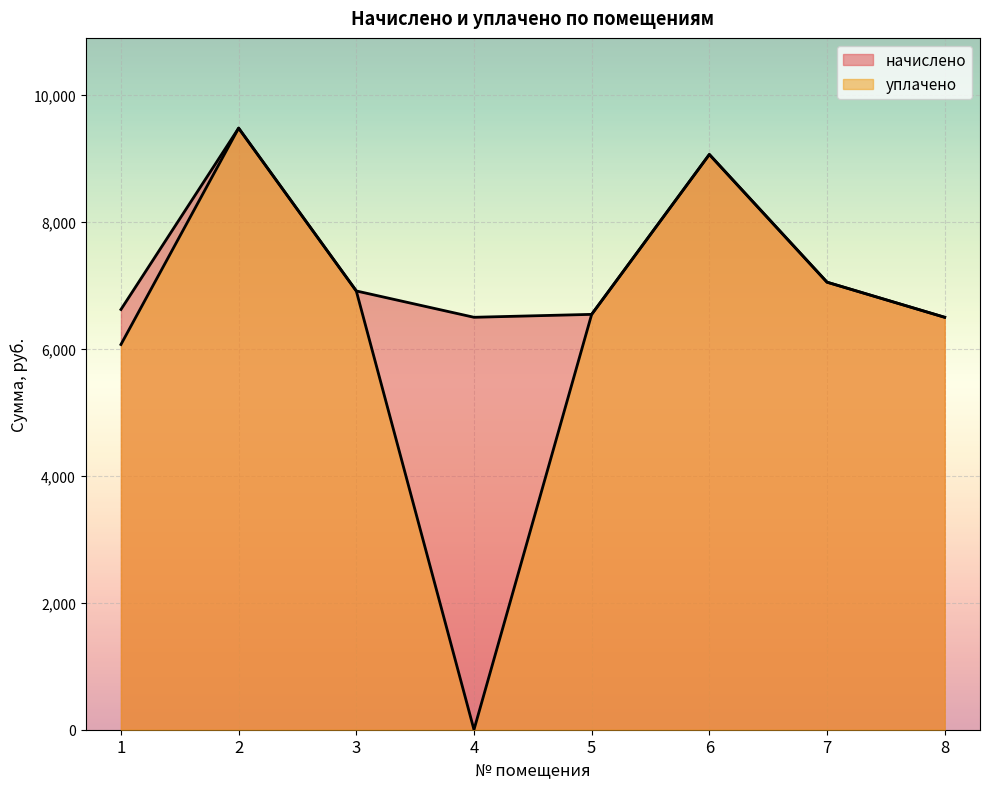

How many positive values does the уплачено series have?

7